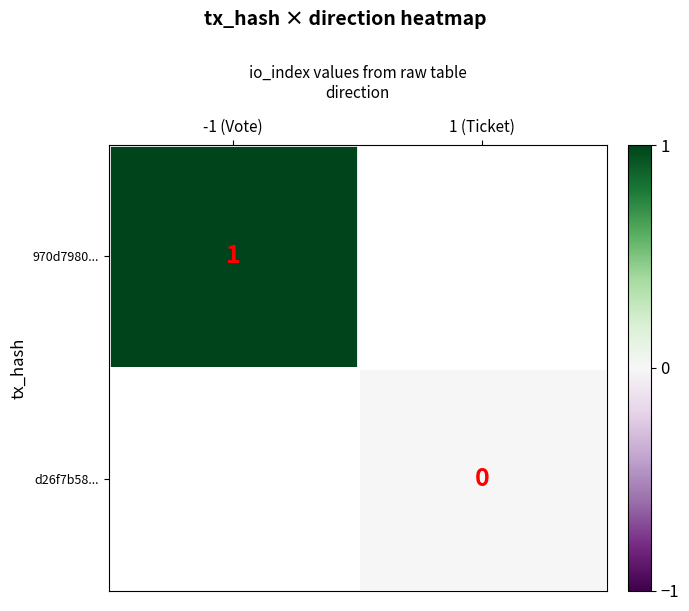

Which category has the lowest value across all series?

1 (Ticket)